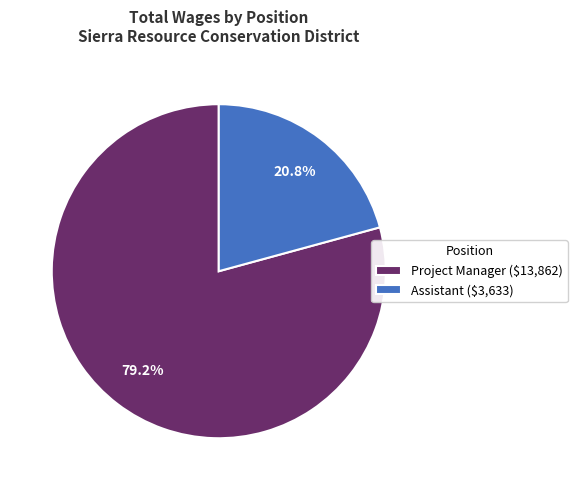

Which category accounts for the majority?

Project Manager